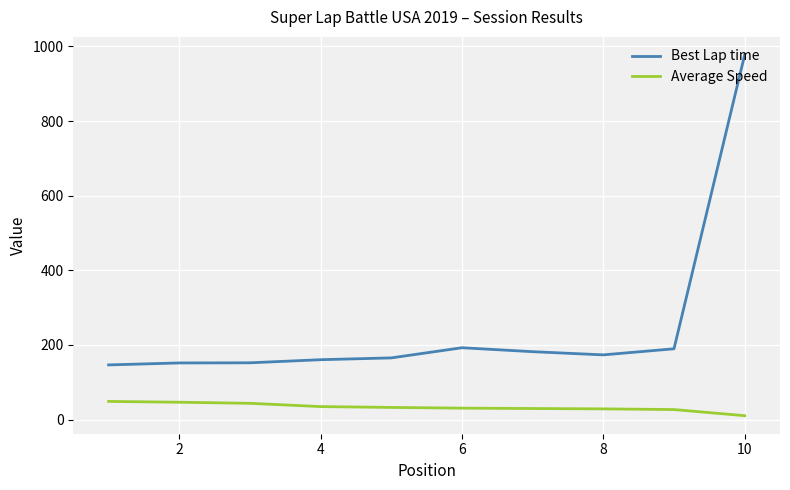

Does the chart display data point markers on the line(s)?

No